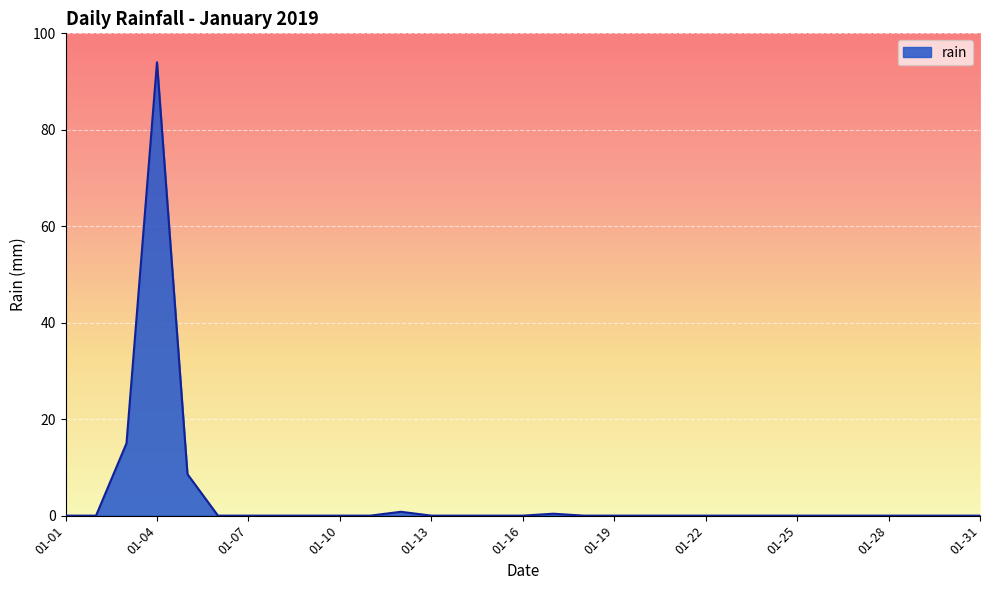

What is the greatest value displayed?

94.0